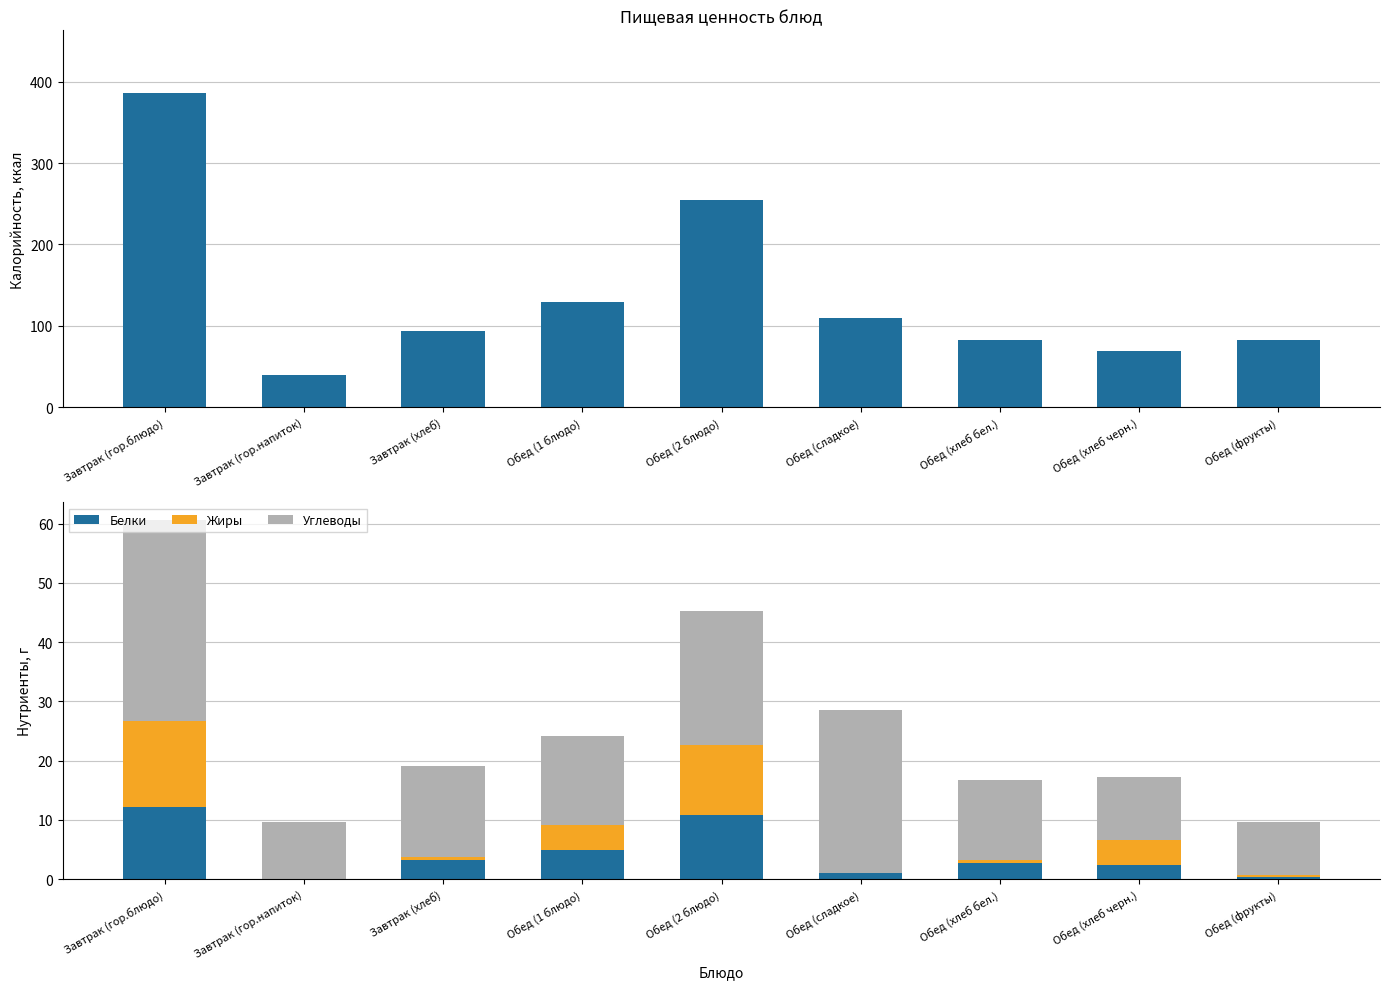

At which label does Углеводы reach its peak?

Завтрак (гор.блюдо)